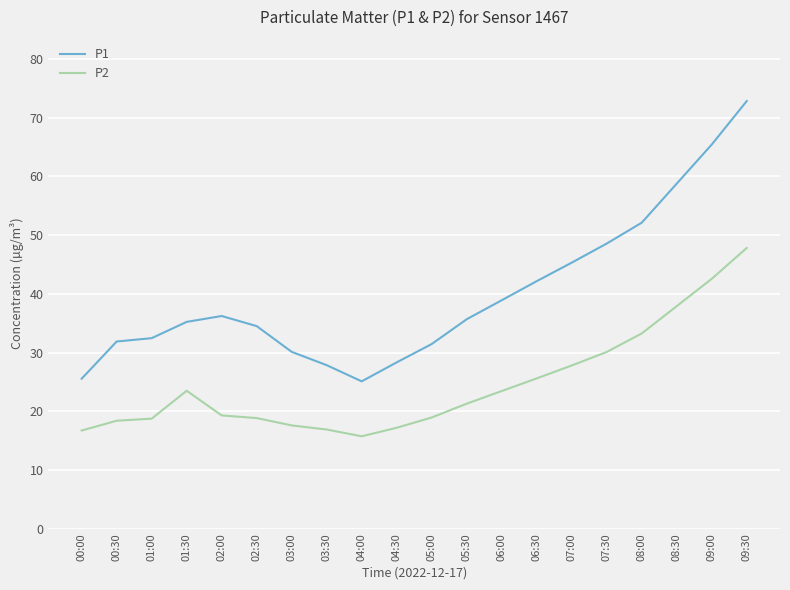

True or false: P1 has more than 2 interior local peaks.

False